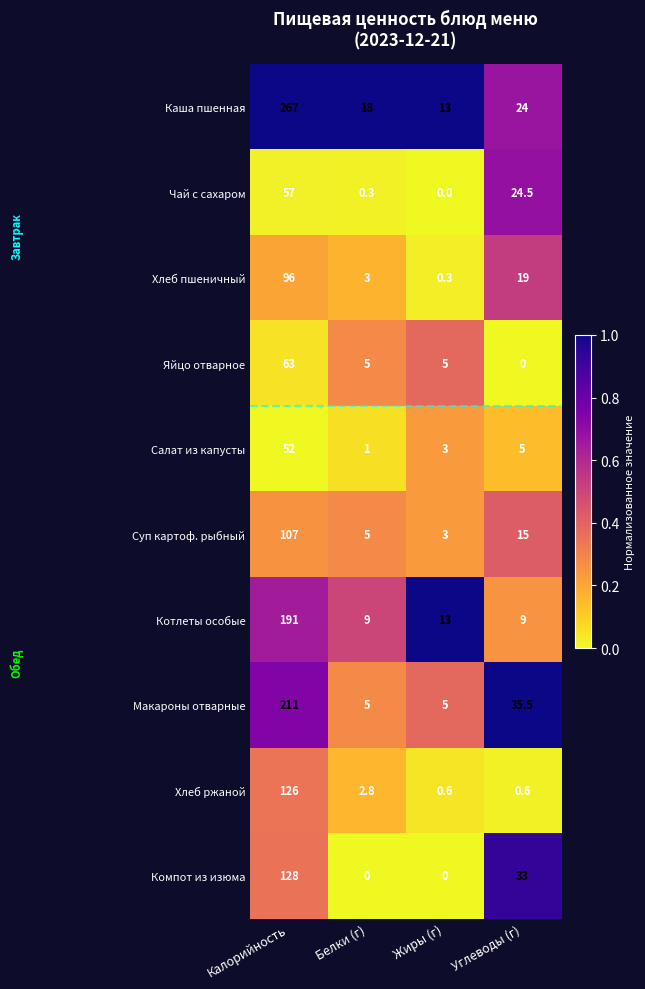

How many data points does each series have?

4